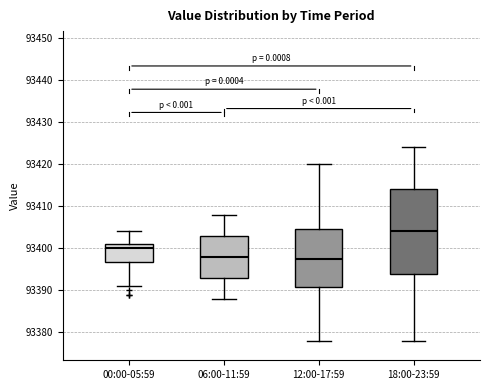

Which box is the tallest, from its lower edge to its upper edge?

18:00-23:59